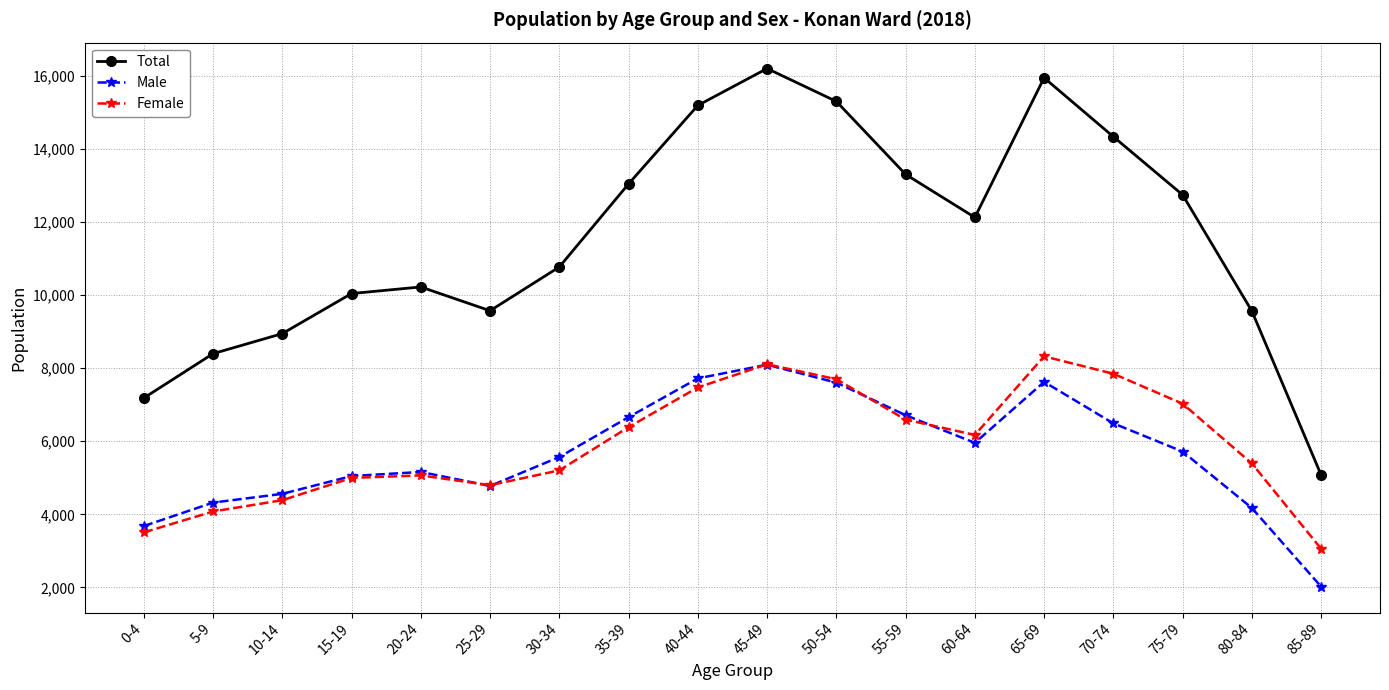

What value does the Male series have at 80-84, to the nearest 10?

4170